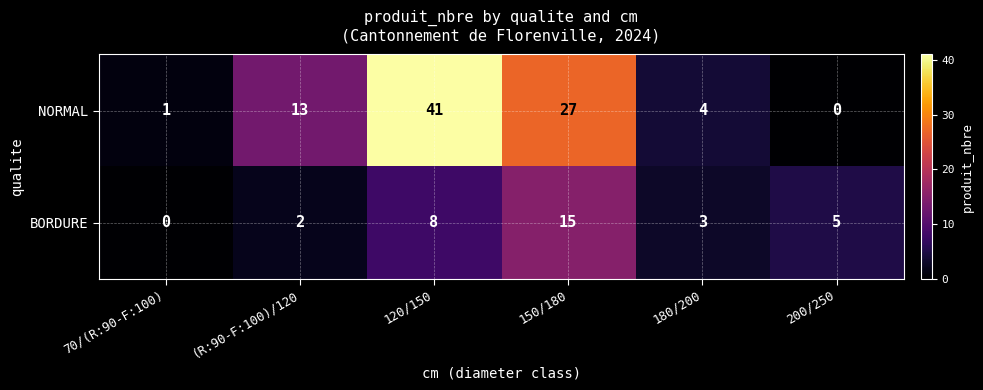

Rank the series at (R:90-F:100)/120 from lowest to highest value.

BORDURE, NORMAL